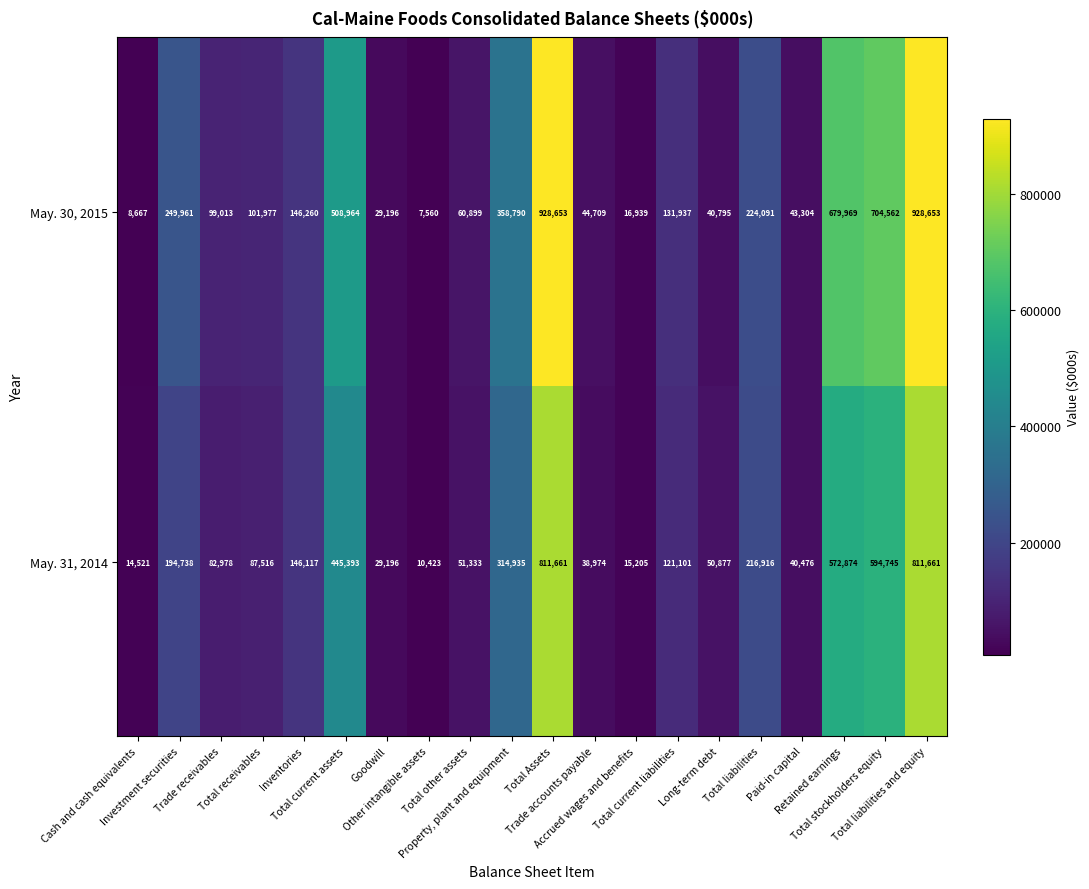

Rank the series by their maximum value, from highest to lowest.

May. 30, 2015, May. 31, 2014